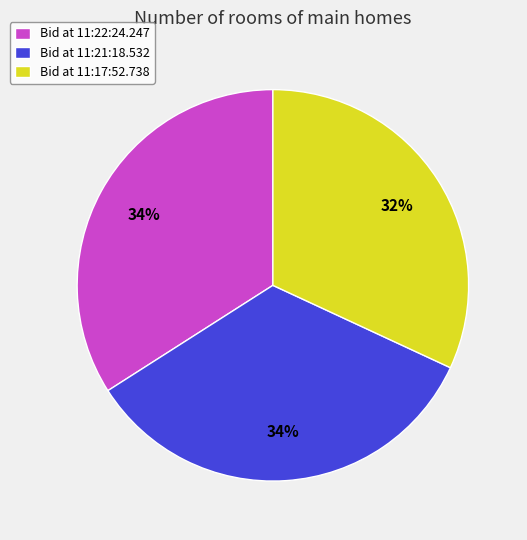

Do Bid at 11:21:18.532 and Bid at 11:22:24.247 together represent more than half of the pie?

Yes